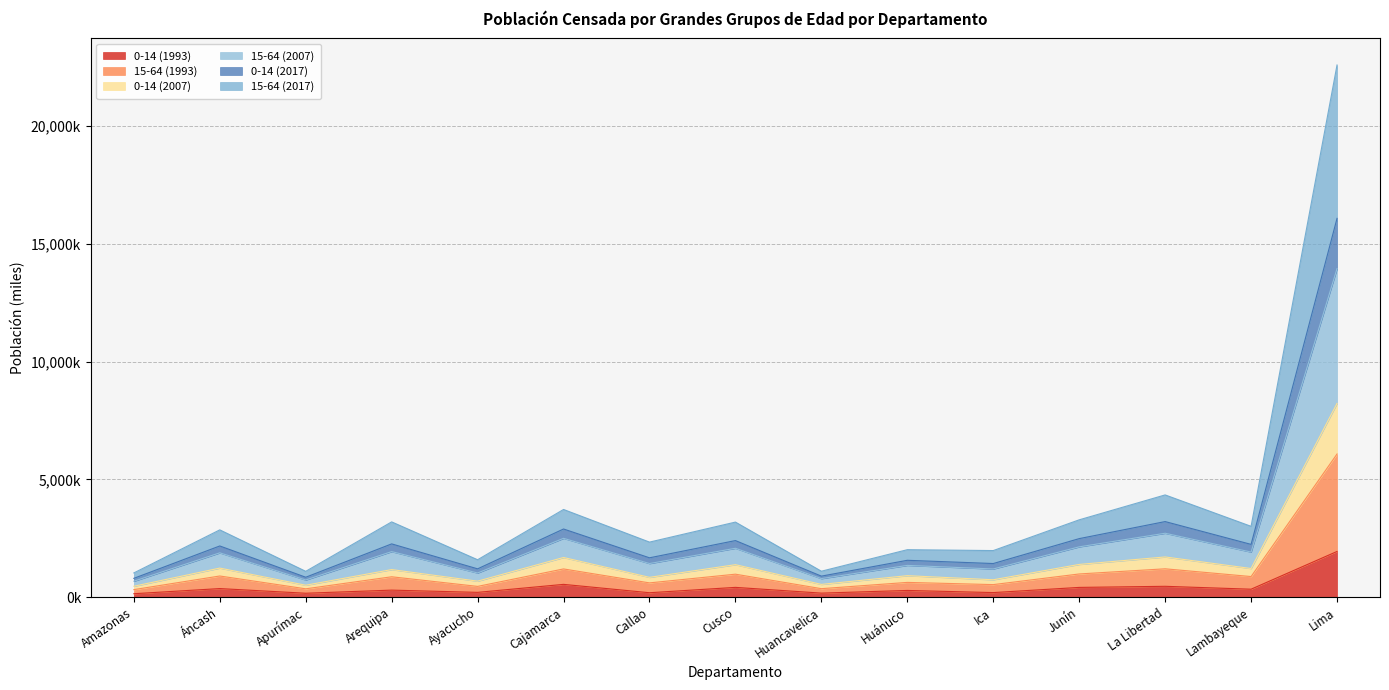

List the labels in order of 0-14 (1993) value, largest first.

Lima, Cajamarca, La Libertad, Cusco, Junín, Áncash, Lambayeque, Arequipa, Huánuco, Ayacucho, Ica, Callao, Huancavelica, Apurímac, Amazonas